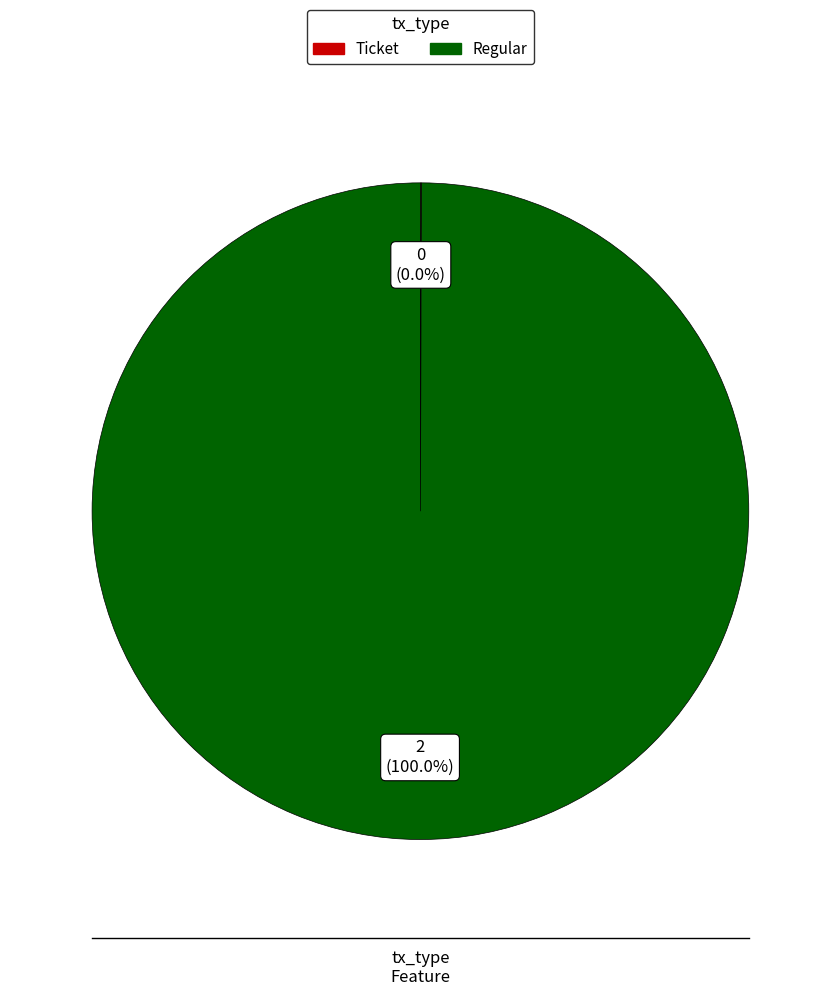

To the nearest percent, what percentage of the pie is Regular?

100%